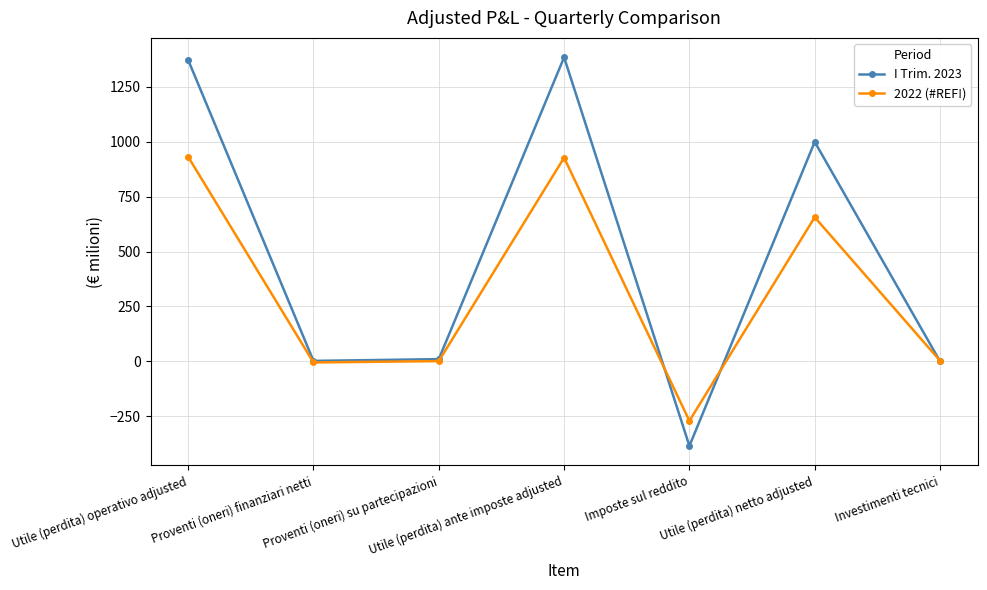

What is the label of the 4th point from the right?

Utile (perdita) ante imposte adjusted